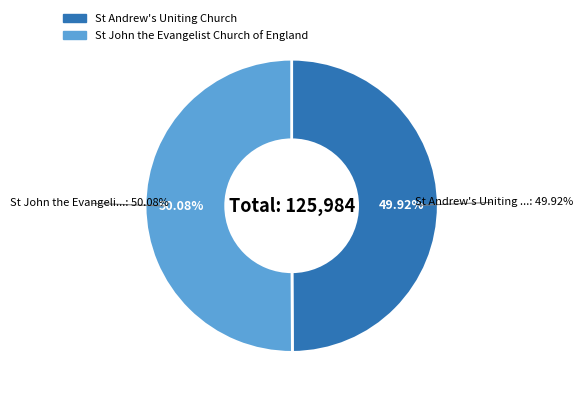

Does St John the Evangelist Church of England account for over 50% of the chart?

Yes